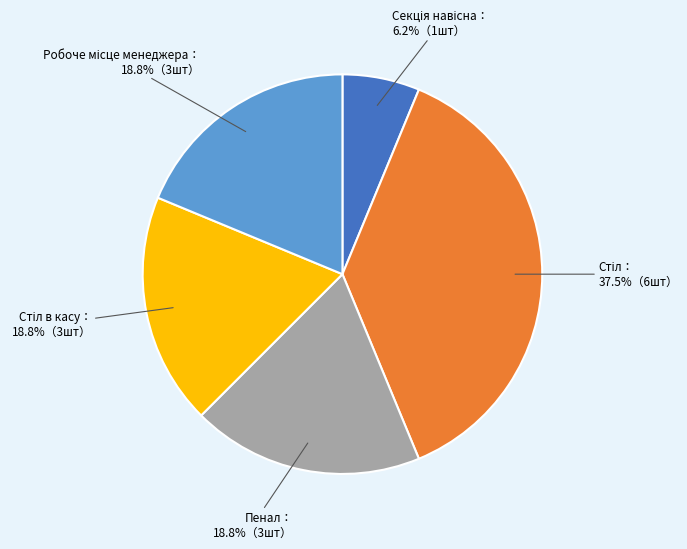

To the nearest percent, what is the average slice percentage?

20%